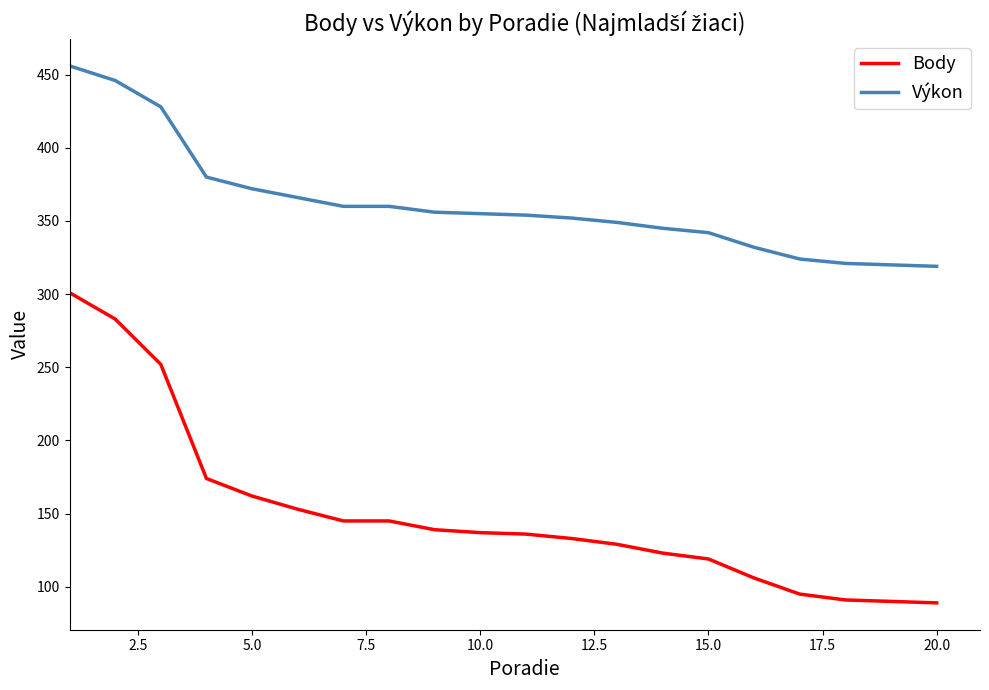

Which series has the widest spread of values?

Body